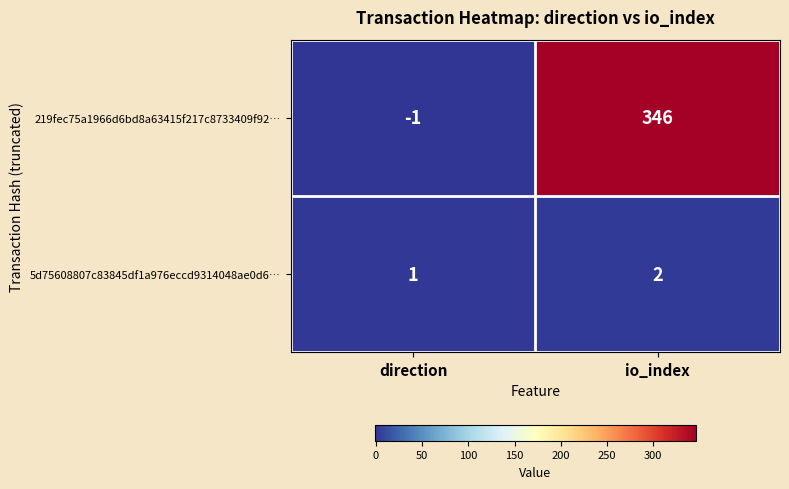

Count the number of data series in this chart.

2